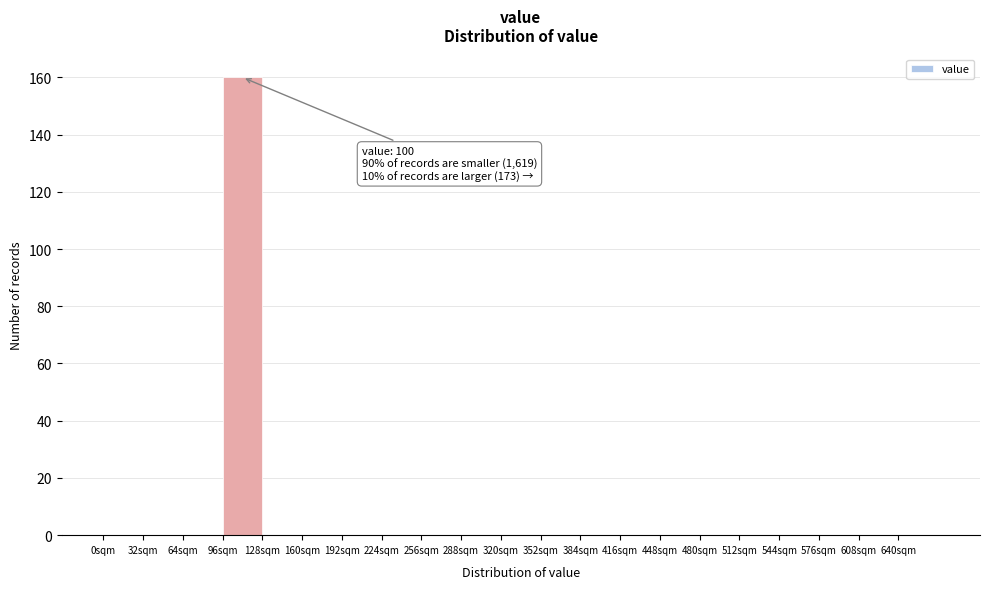

Which range on the x-axis has the tallest bar?

96 to 128